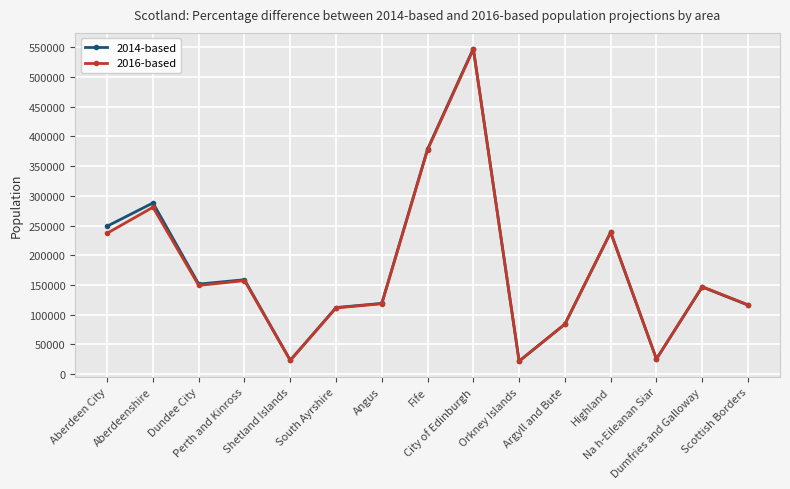

The 2016-based series shows 25616 at Na h-Eileanan Siar. True or false?

True